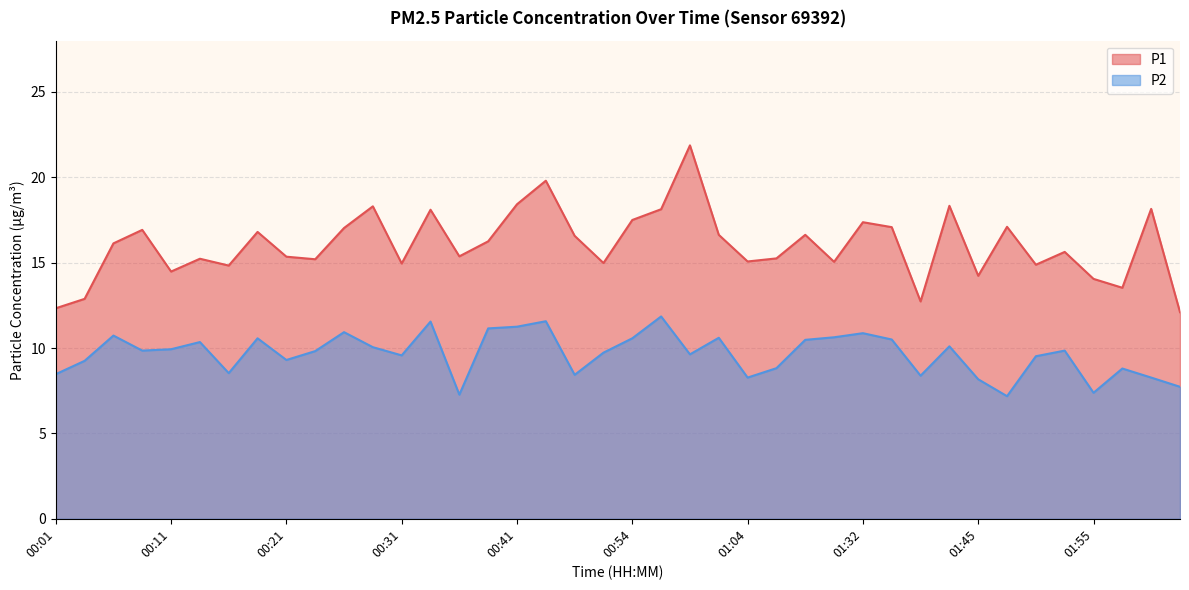

Between 00:57 and 00:16, which is larger?

00:57